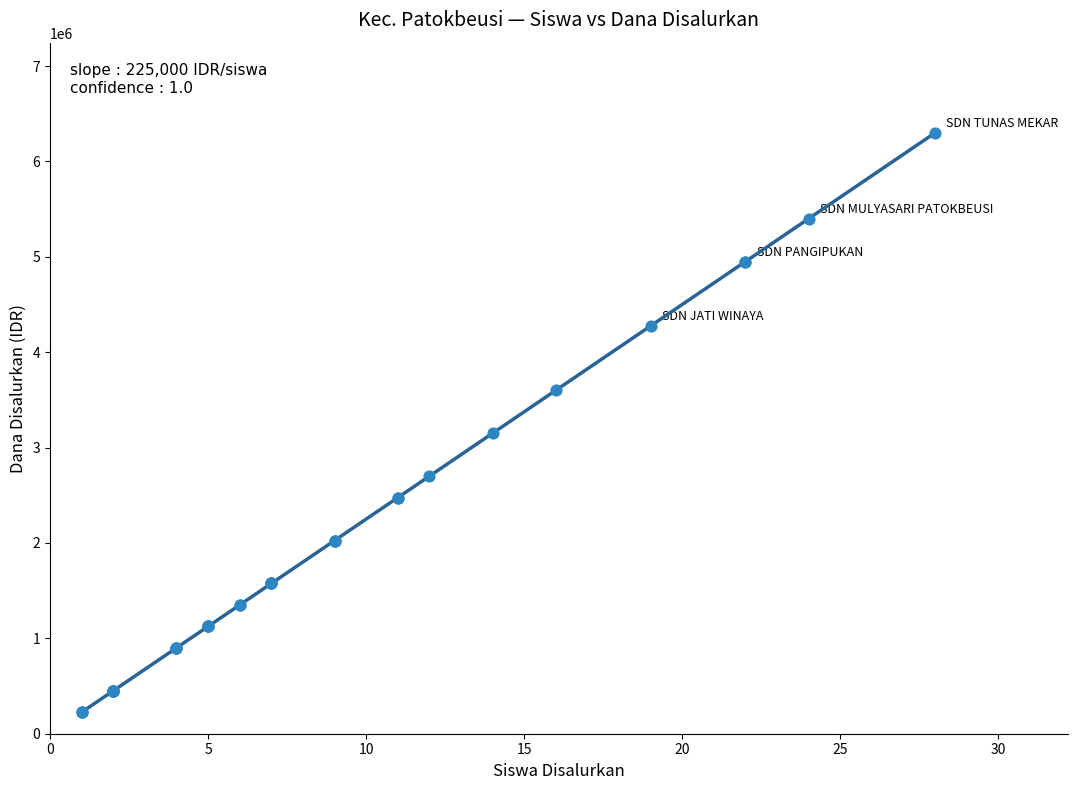

What Y value in the scatter plot is closest to 3262500?

3150000